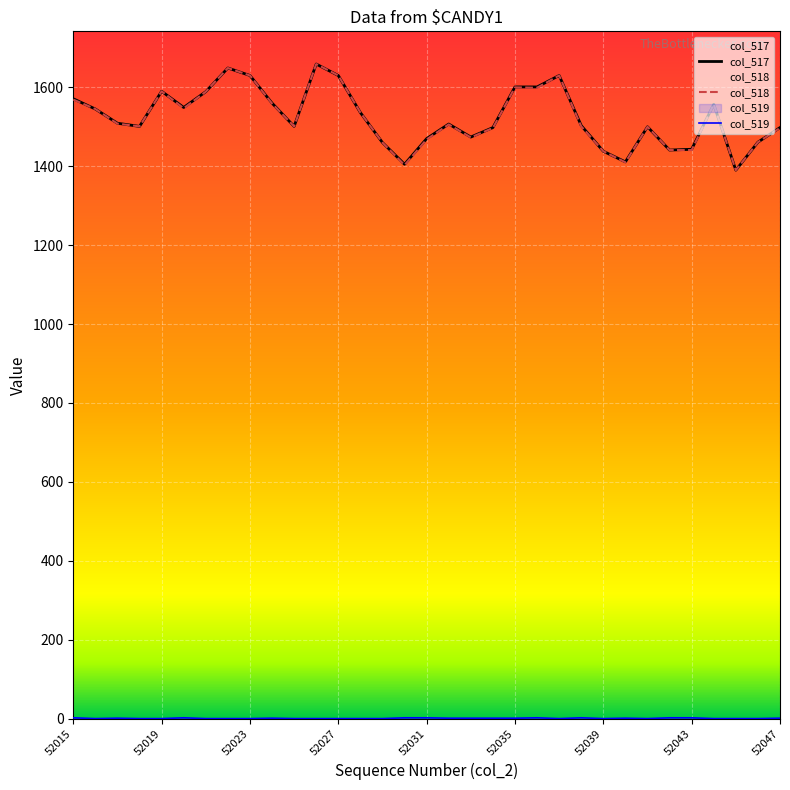

True or false: col_519 and col_518 cross at least once.

False